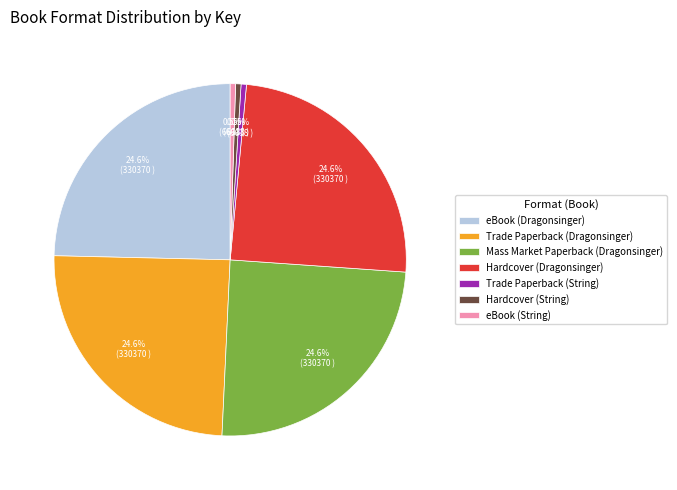

To the nearest percent, what is the difference between the eBook (String) and Hardcover (Dragonsinger) slice percentages?

24%